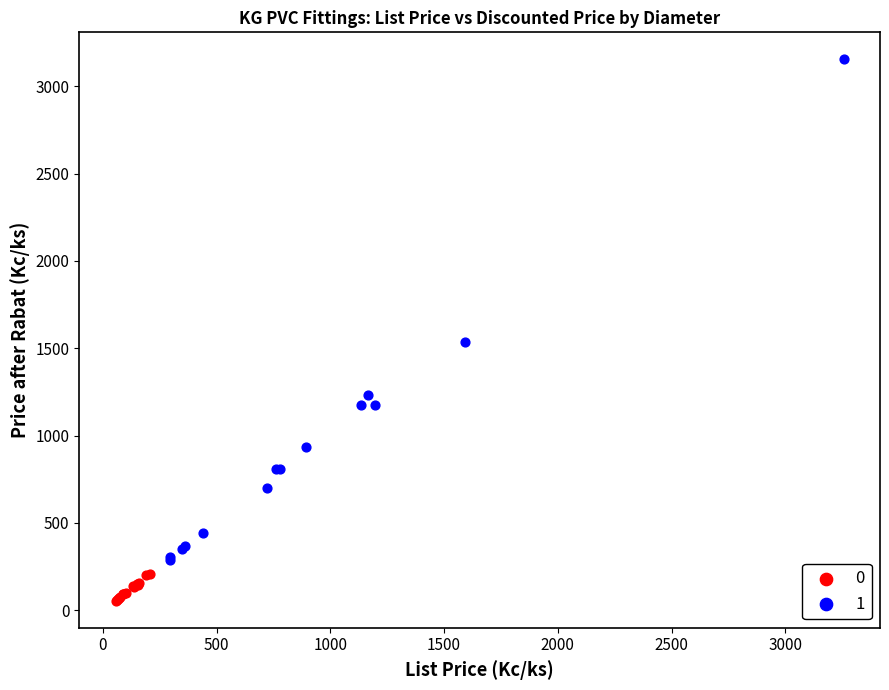

What are all the series names shown in the legend?

0, 1